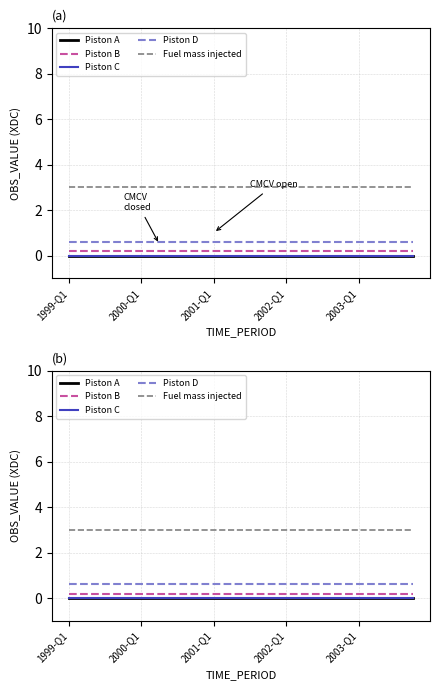

Is the value of Piston C at 1999-Q1 greater than the value of Piston D at 2003-Q1?

No